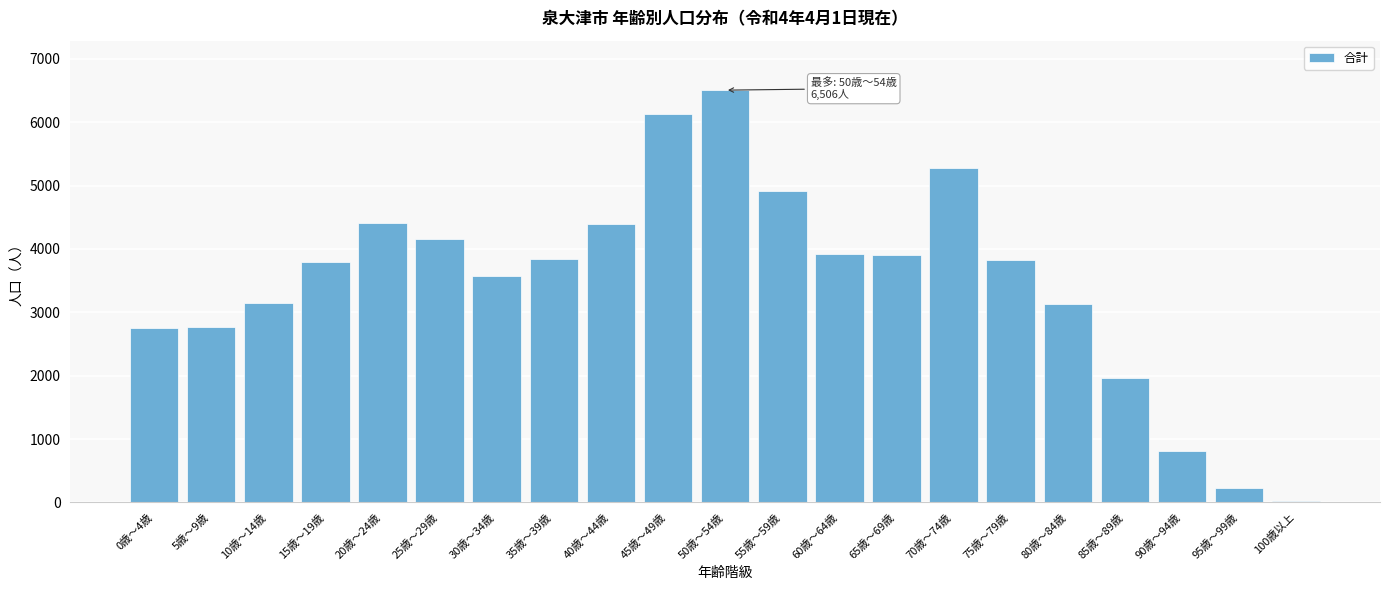

Between 95歳～99歳 and 30歳～34歳, which is larger?

30歳～34歳